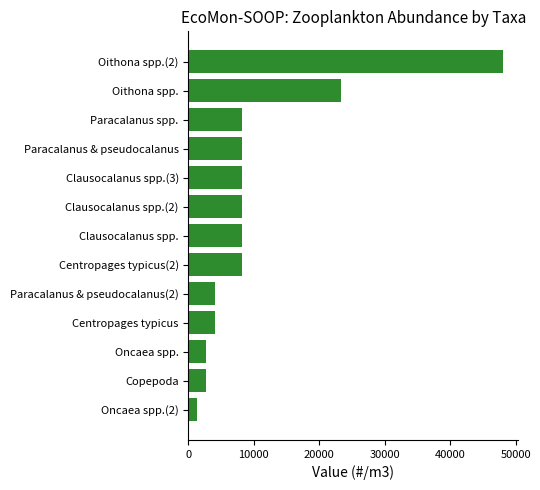

How many data points are less than 8235?

5